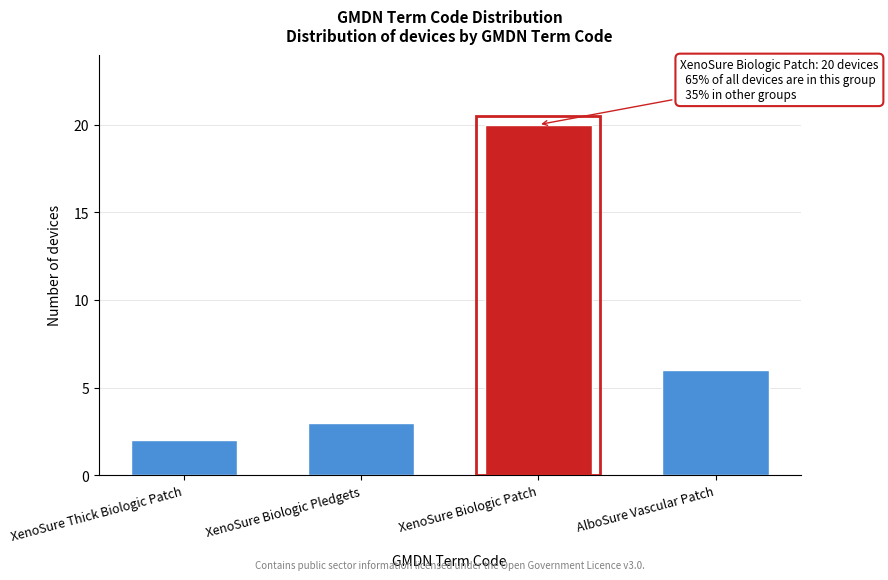

Reading left to right, list all the values displayed in this chart.

XenoSure Thick Biologic Patch=2	XenoSure Biologic Pledgets=3	XenoSure Biologic Patch=20	AlboSure Vascular Patch=6